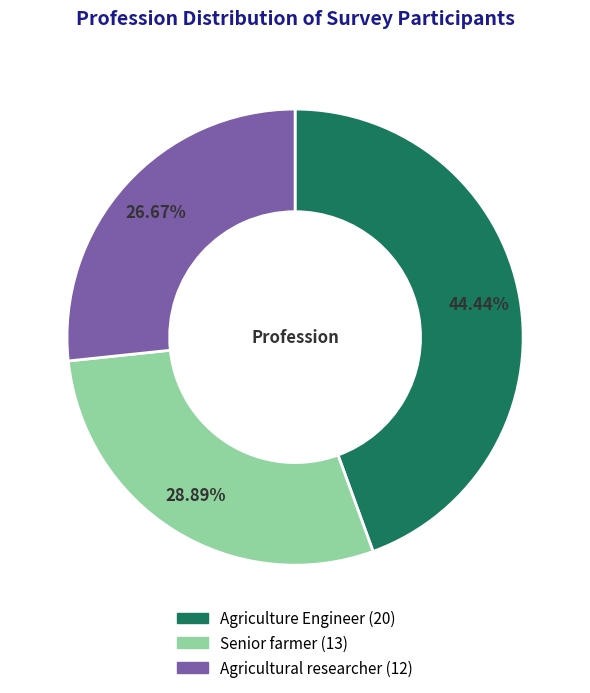

Count the number of slices in the pie.

3